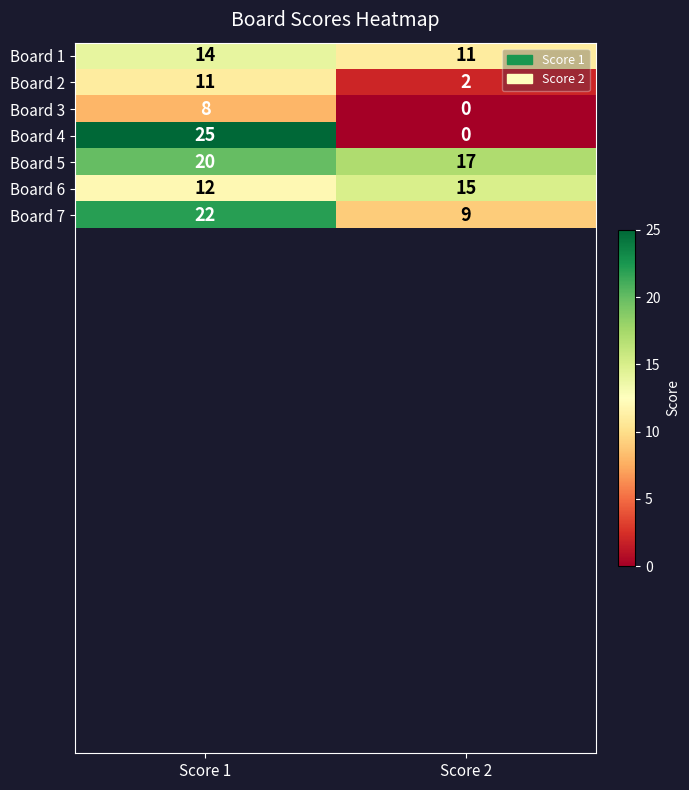

Between Score 1 and Score 2, which series saw the biggest shift?

Board 4